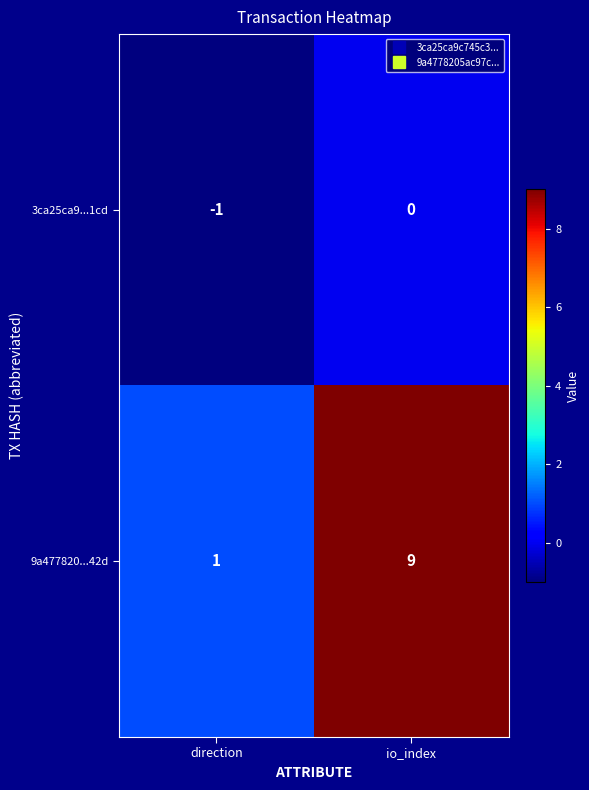

Reading left to right, what are all the values shown in this chart?

3ca25ca9...1cd: -1	0
9a477820...42d: 1	9